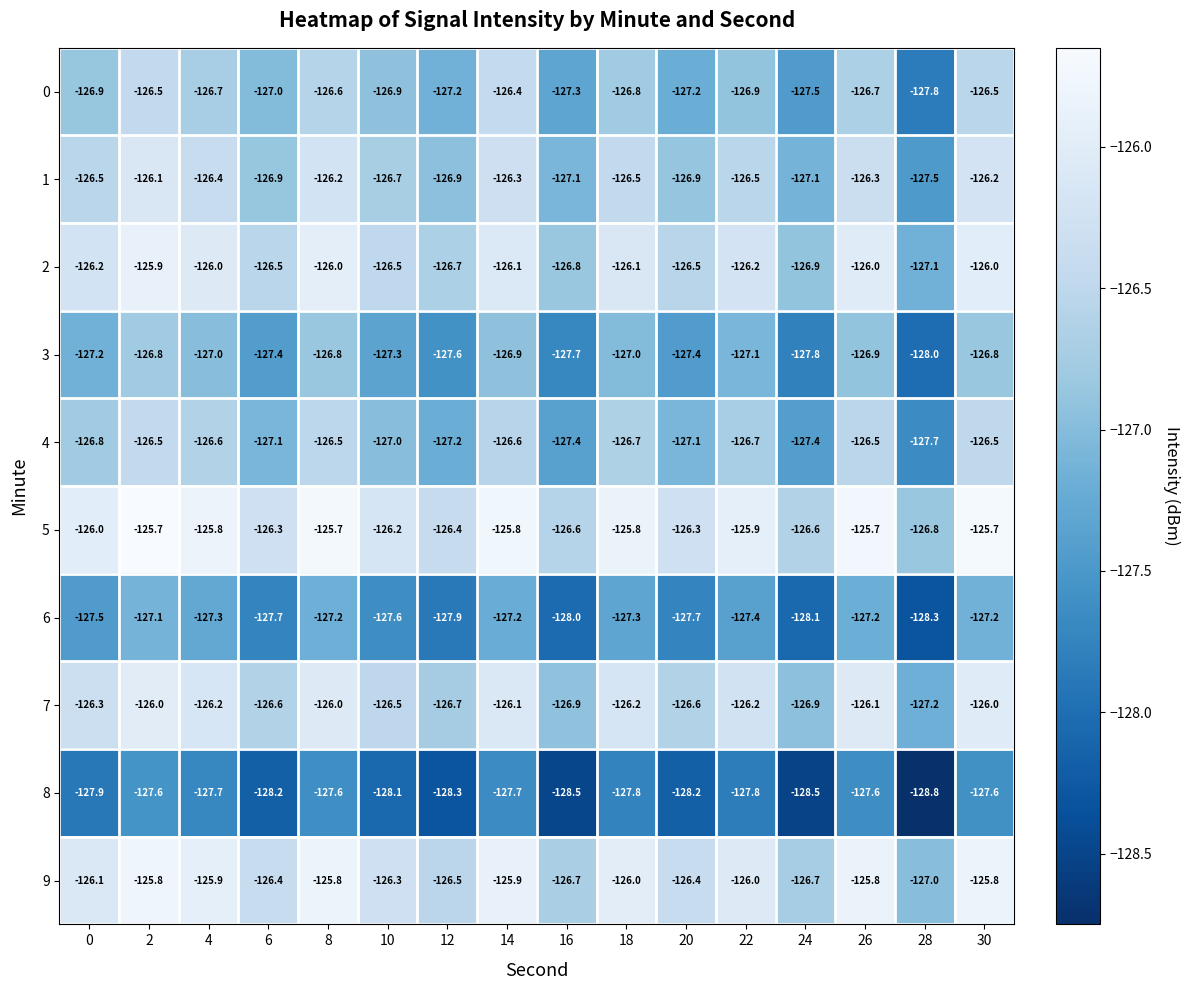

What is the sum of all 0 values?

-2030.9